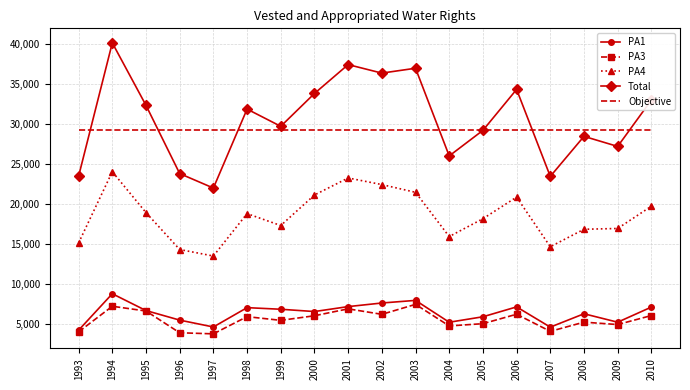

True or false: PA4 and Objective intersect in this chart.

False